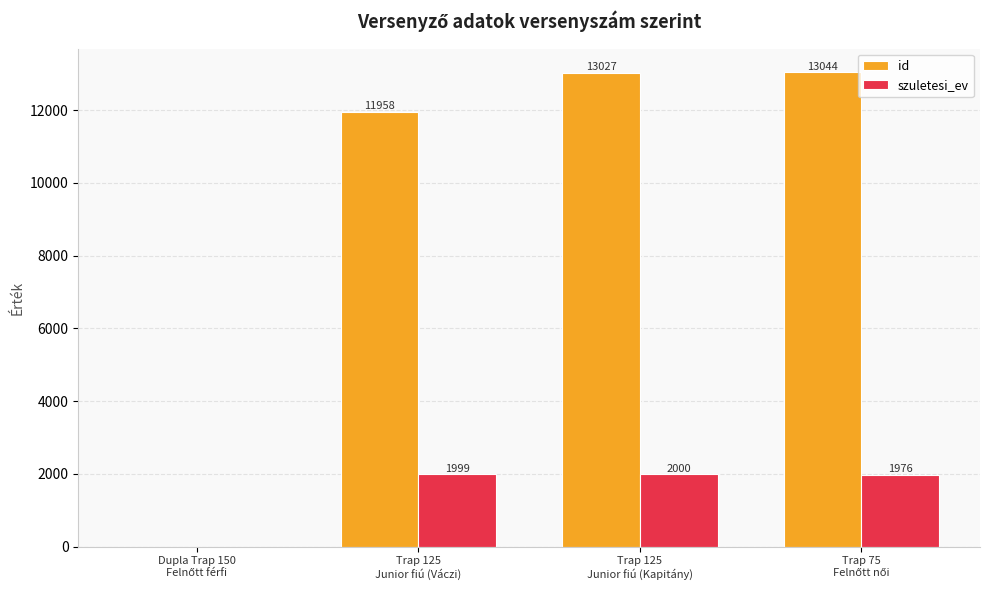

Which series has the widest spread of values?

id